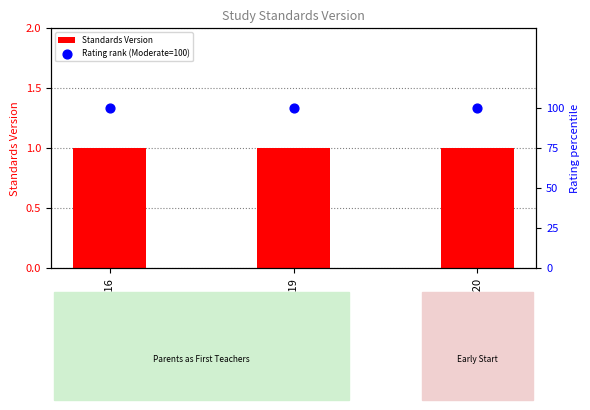

At which category is the sum across all series the highest?

WWHV037116